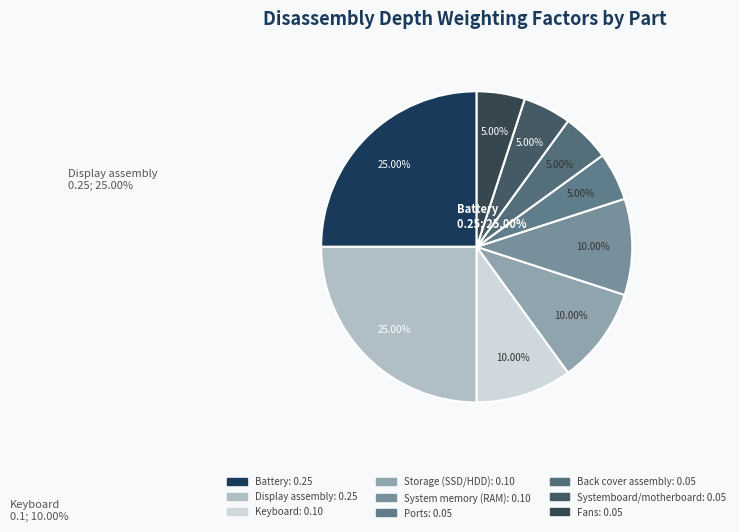

Rank the categories by value from lowest to highest.

Ports, Back cover assembly, Systemboard/motherboard, Fans, Keyboard, Storage (SSD/HDD), System memory (RAM), Battery, Display assembly